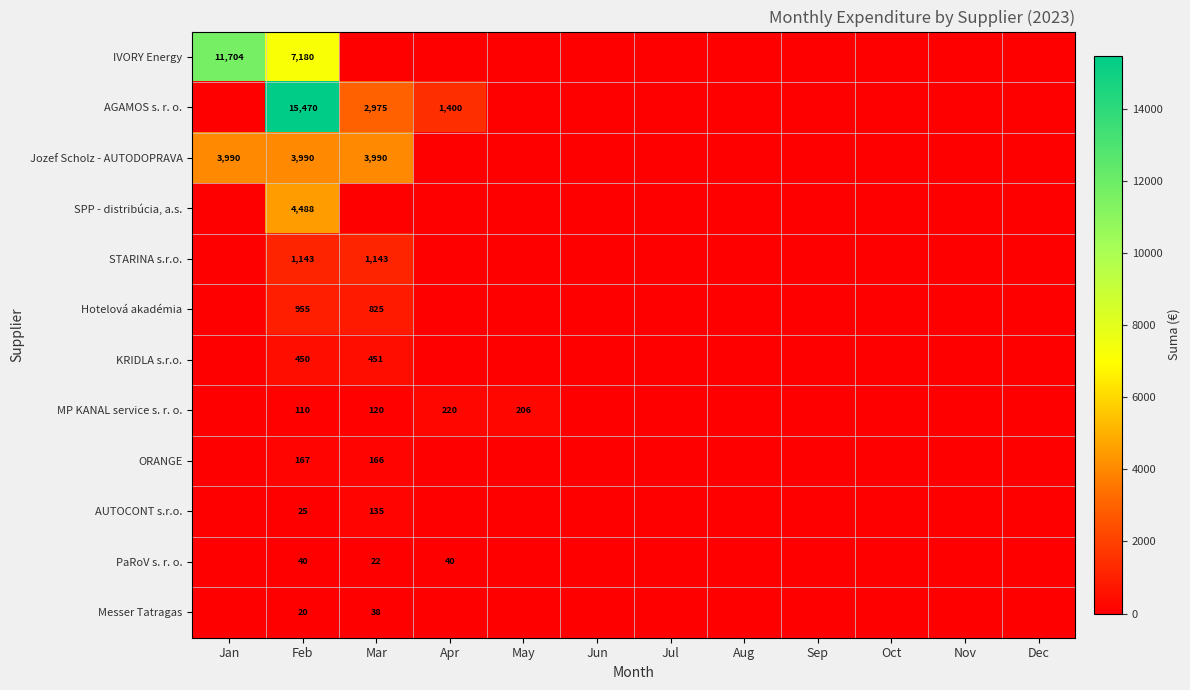

True or false: Hotelová akadémia has a value of 1101 at Mar.

False